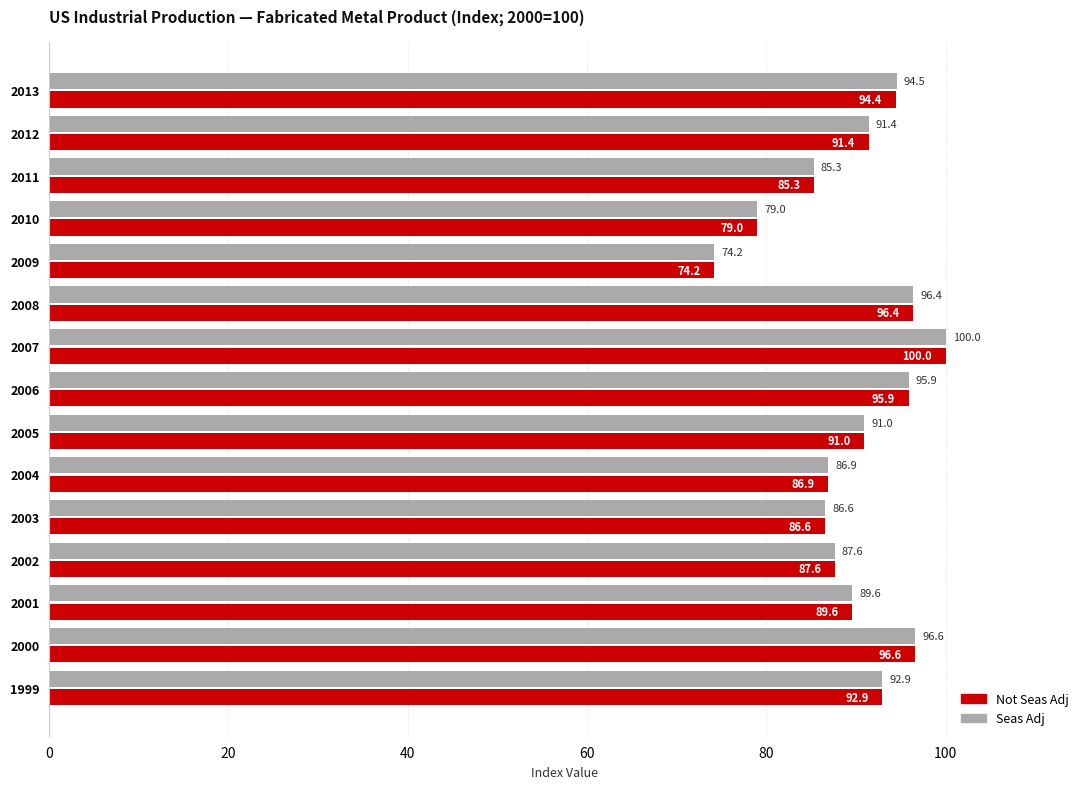

What is the difference between the second highest and second lowest values in the Seas Adj series?

17.6